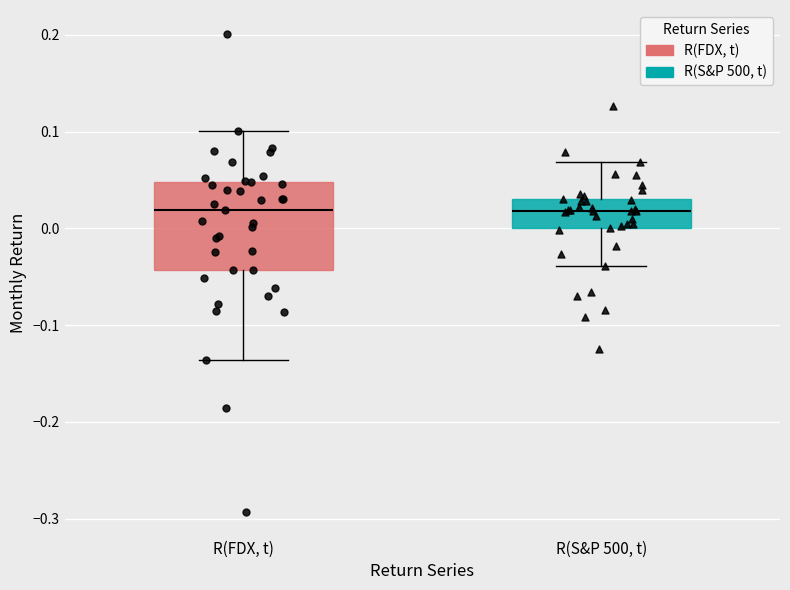

Where is the lower edge of the box for R(S&P 500, t) on the y-axis? The values are not printed on the chart, so give them approximately, as read against the axis.

0.00